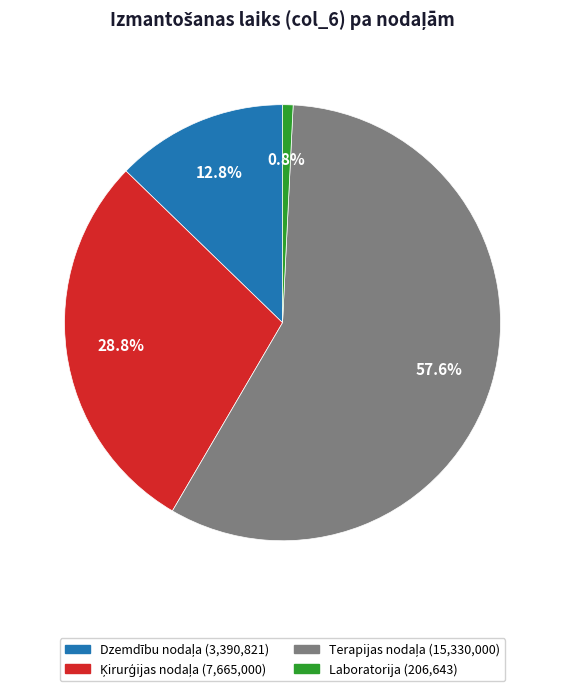

To the nearest percent, what is the difference between the largest and smallest slice percentages?

57%